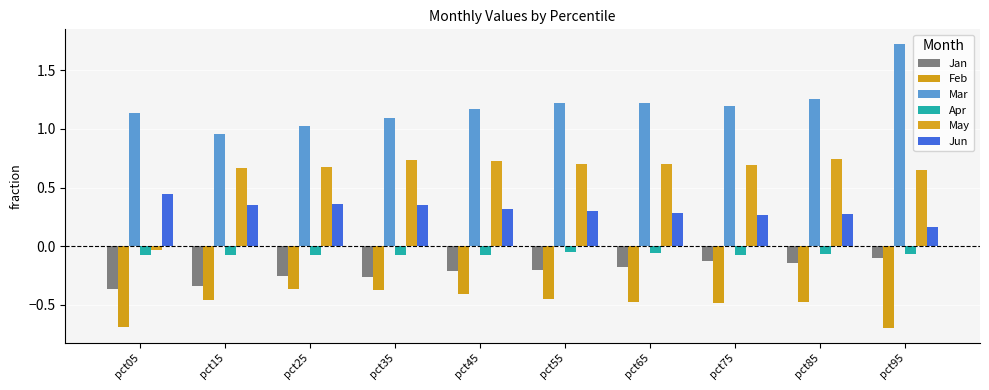

What is the value of the Jan bar at the 7th from the left?

-0.2